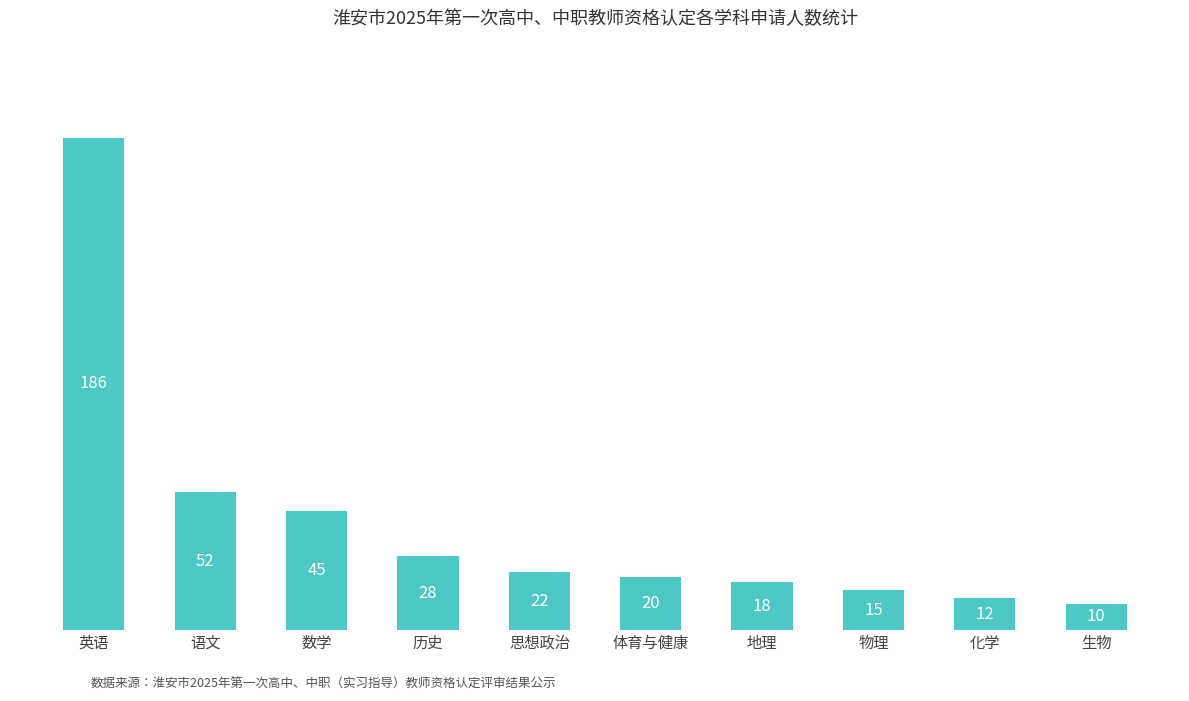

Between 地理 and 思想政治, which is larger?

思想政治